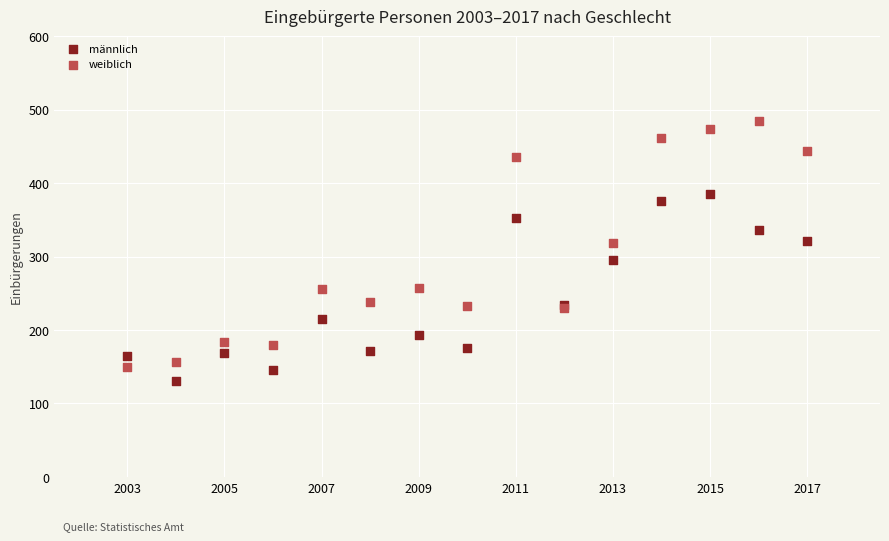

Which series has the widest spread of Y values?

weiblich